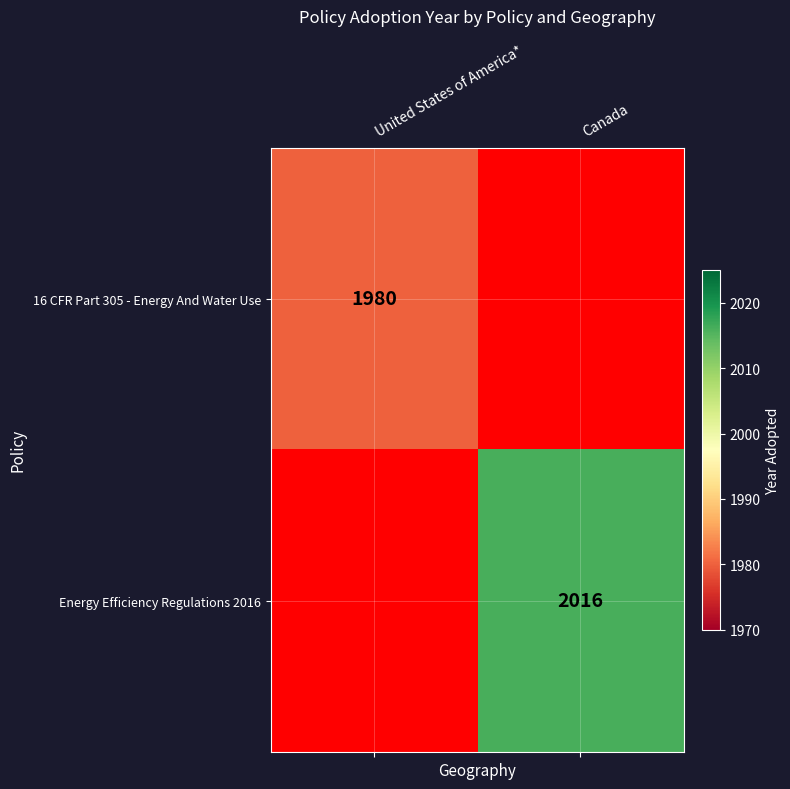

Is the value of 16 CFR Part 305 - Energy And Water Use at United States of America* greater than the value of Energy Efficiency Regulations 2016 at Canada?

No